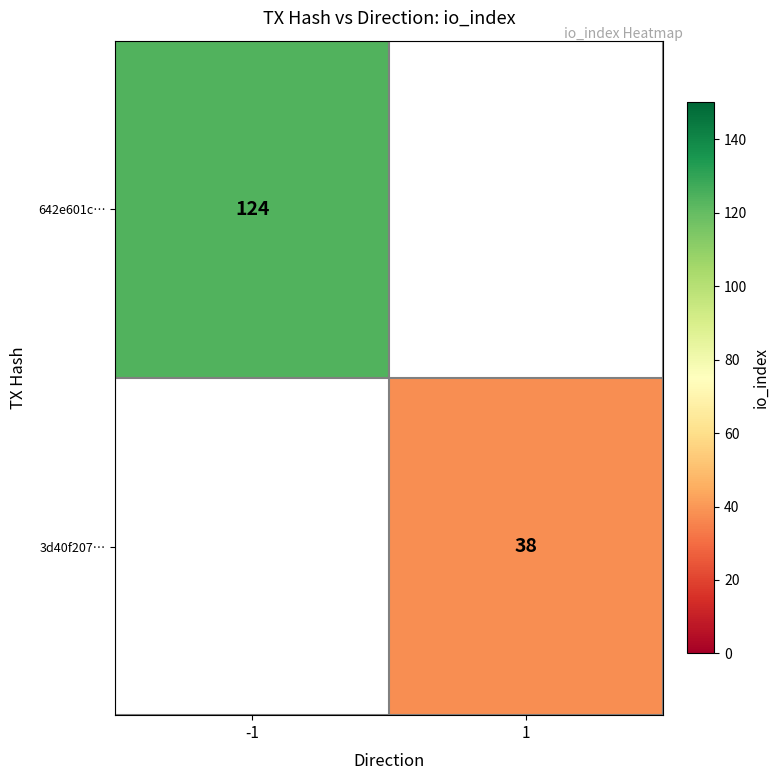

List the series in order of their peak value, lowest first.

642e601c…, 3d40f207…